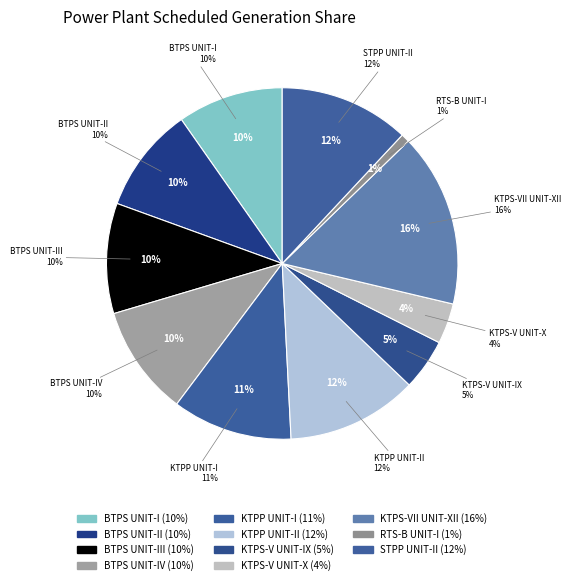

To the nearest percent, what percentage of the pie is RTS-B UNIT-I?

1%